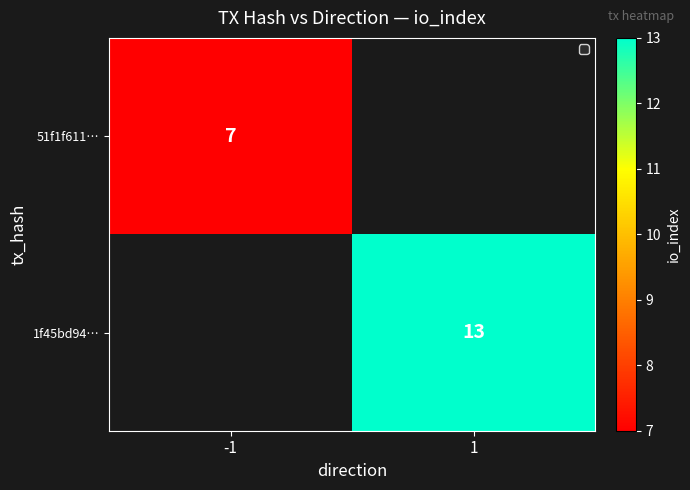

The value of 51f1f611… at -1 is 11.7. True or false?

False